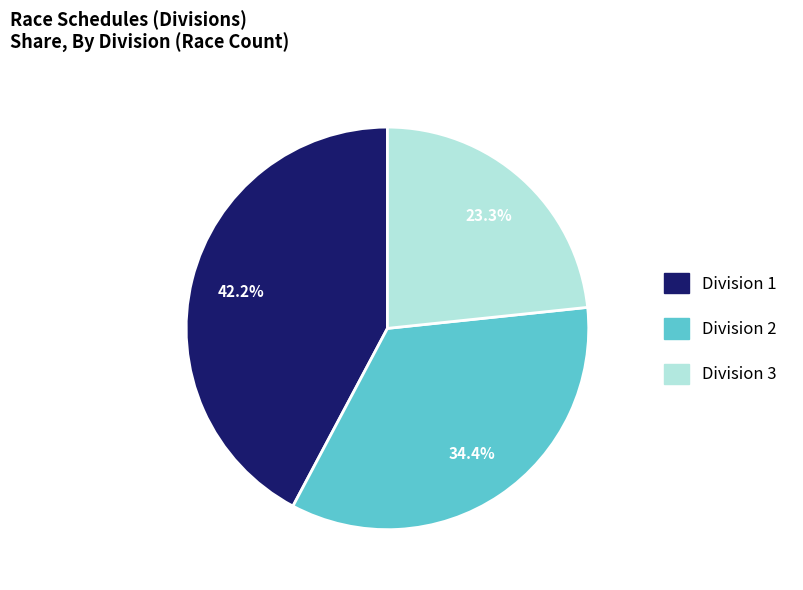

Does any single category account for the majority?

No